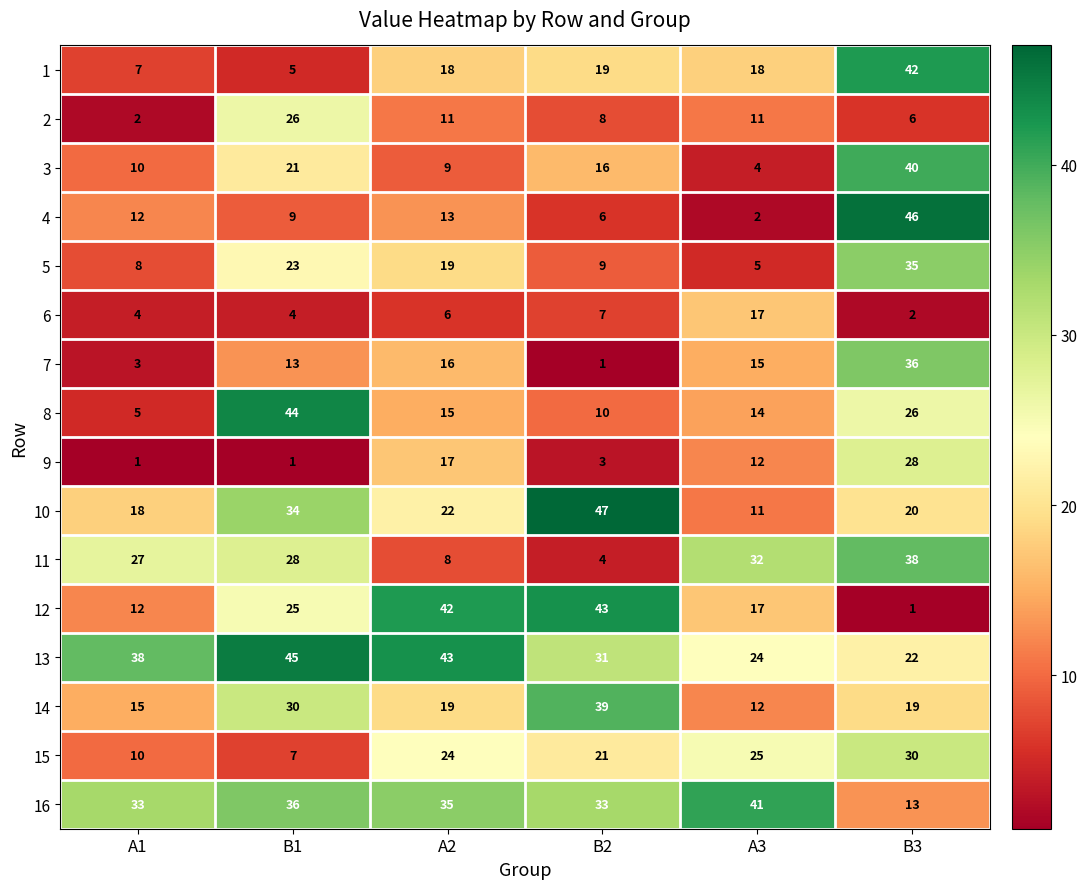

Which category has the highest value in the 13 series?

B1